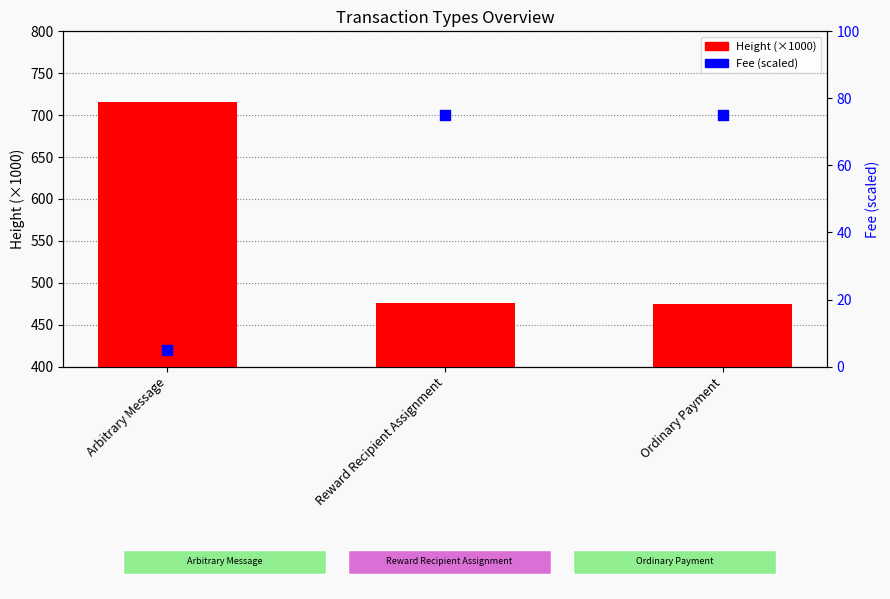

At how many categories does at least one series exceed 303?

3